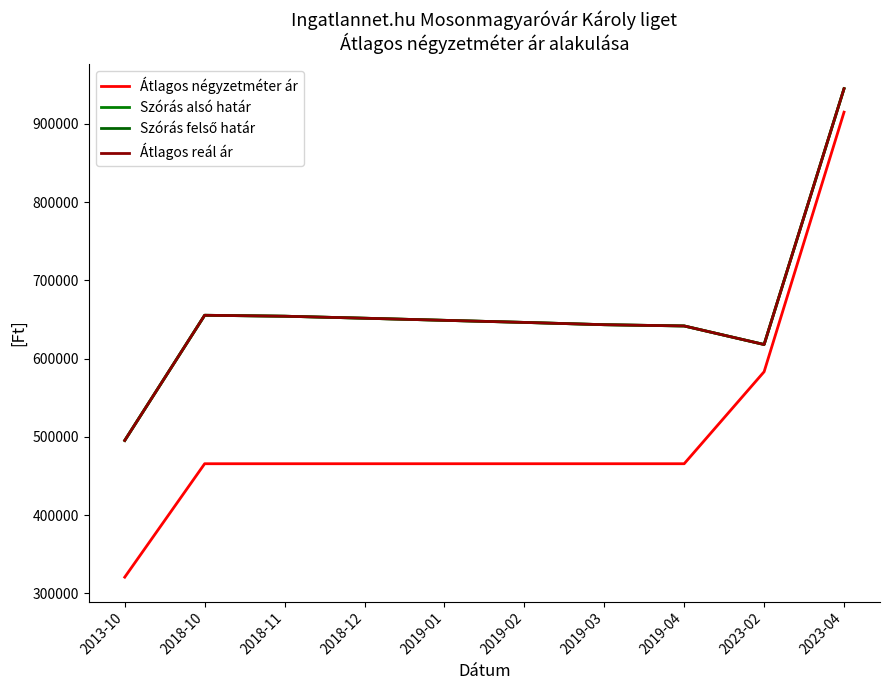

True or false: Szórás alsó határ and Szórás felső határ intersect in this chart.

False